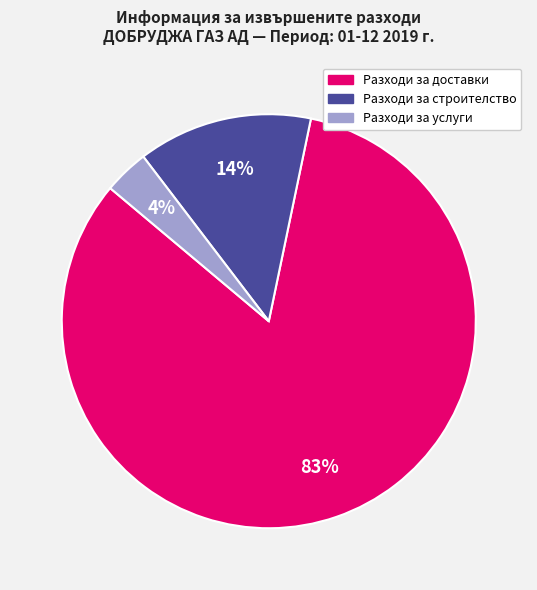

What percentage is the Разходи за услуги slice, to the nearest percent?

4%